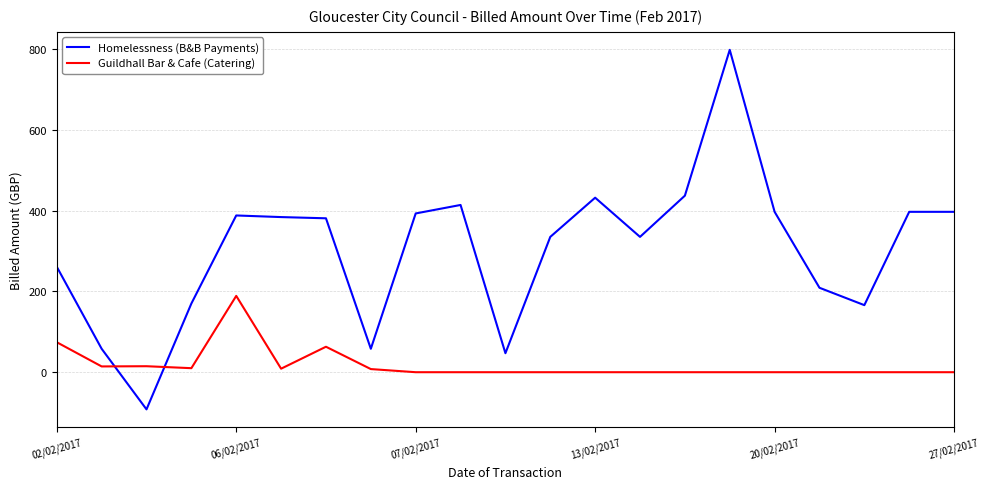

Which series has the largest range (max minus min)?

Homelessness (B&B Payments)